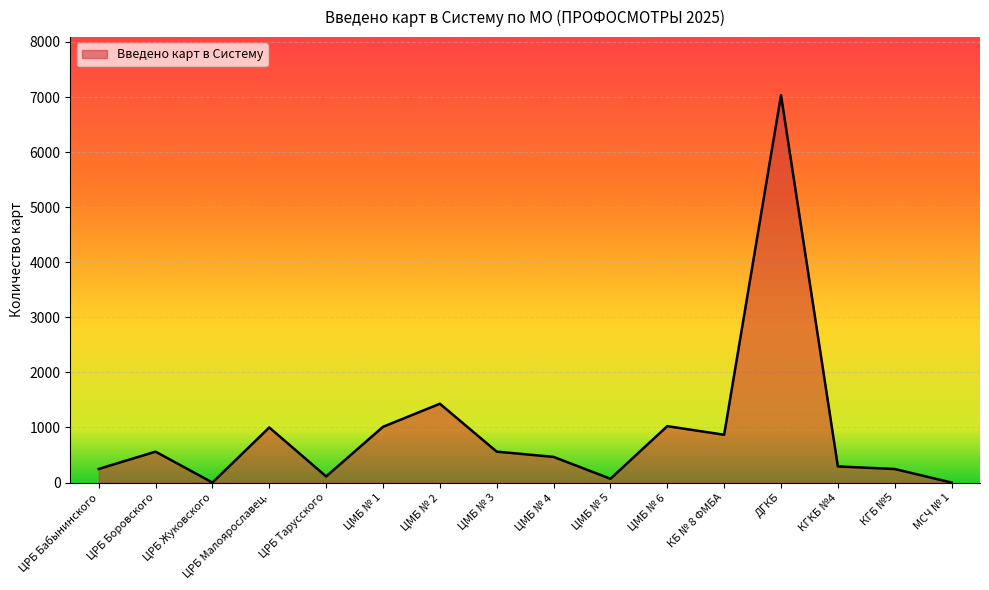

Where is the data nearest to the value 3516?

ЦМБ № 2